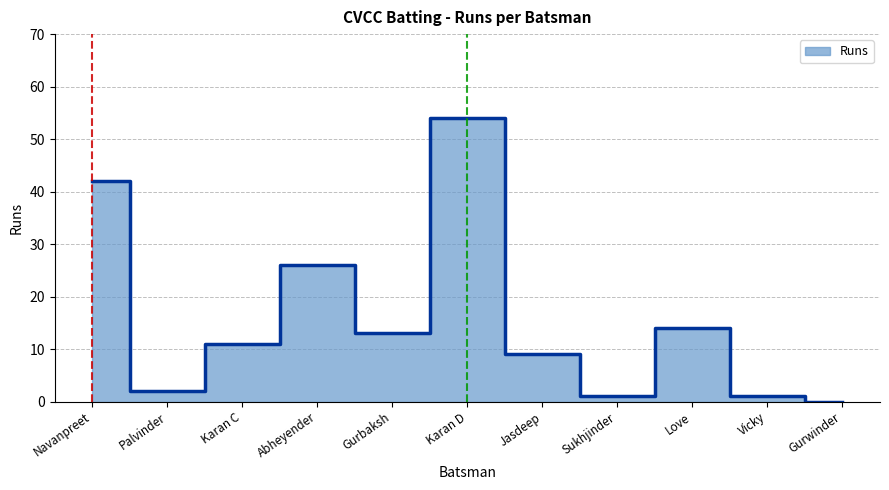

Rank the categories by value from highest to lowest.

Karan D, Navanpreet, Abheyender, Love, Gurbaksh, Karan C, Jasdeep, Palvinder, Sukhjinder, Vicky, Gurwinder